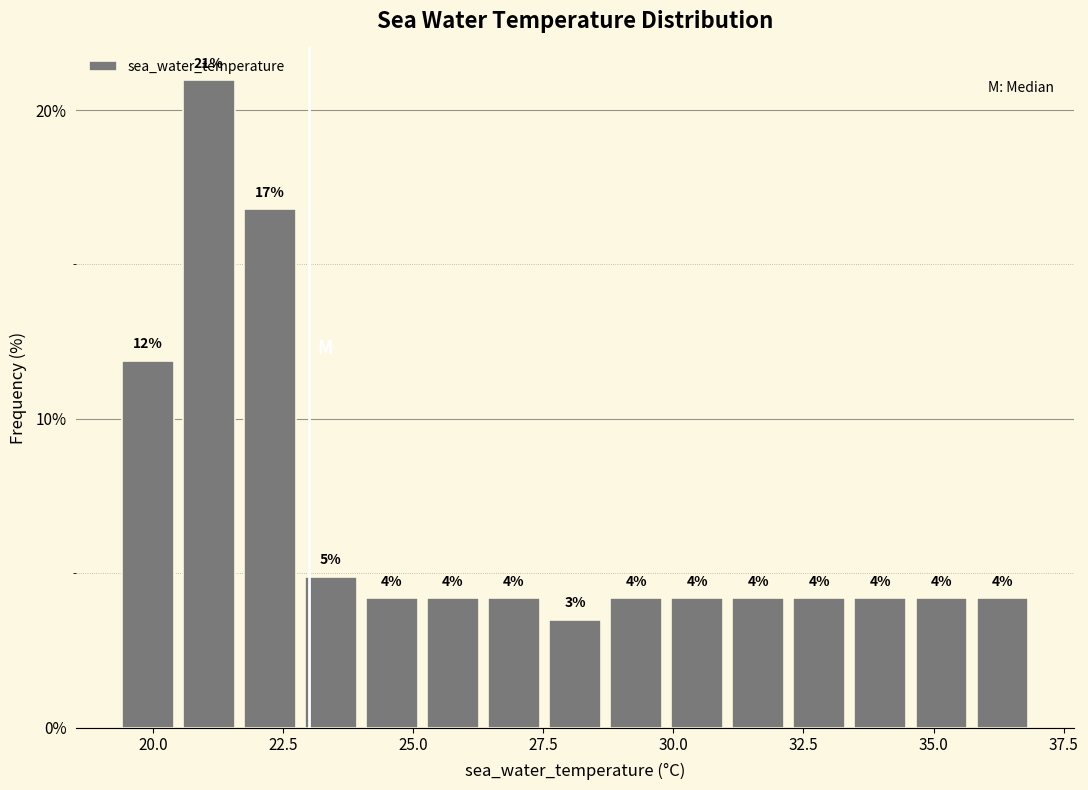

Read against the x-axis, roughly where is the centre of the tallest bar?

21.0